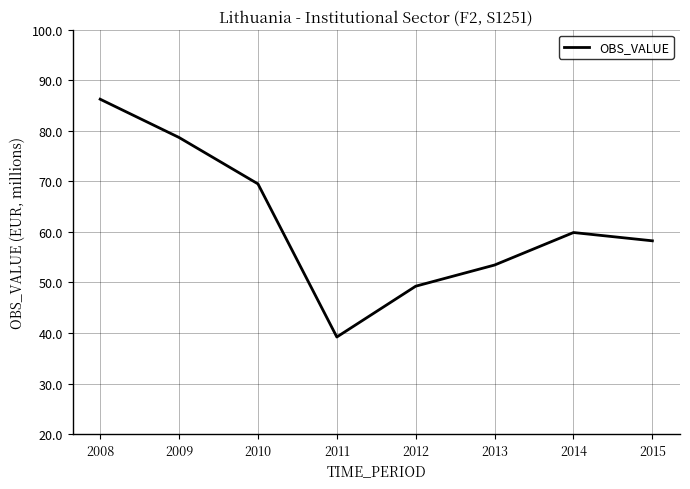

How many lines are shown in the chart?

1